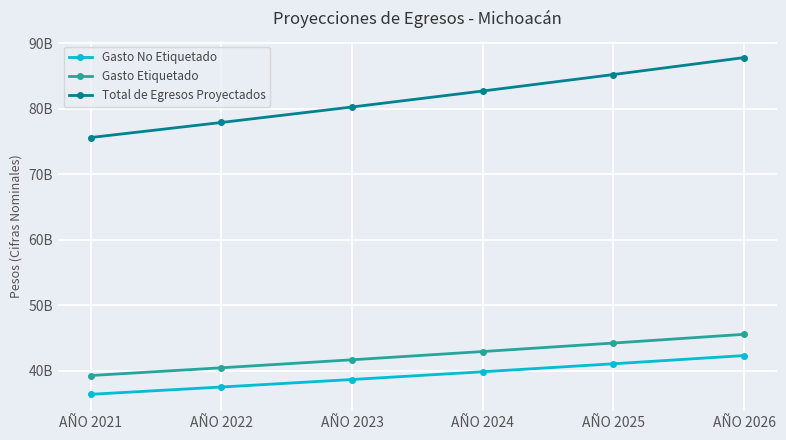

Is the value of Total de Egresos Proyectados at AÑO 2026 greater than the value of Gasto Etiquetado at AÑO 2024?

Yes